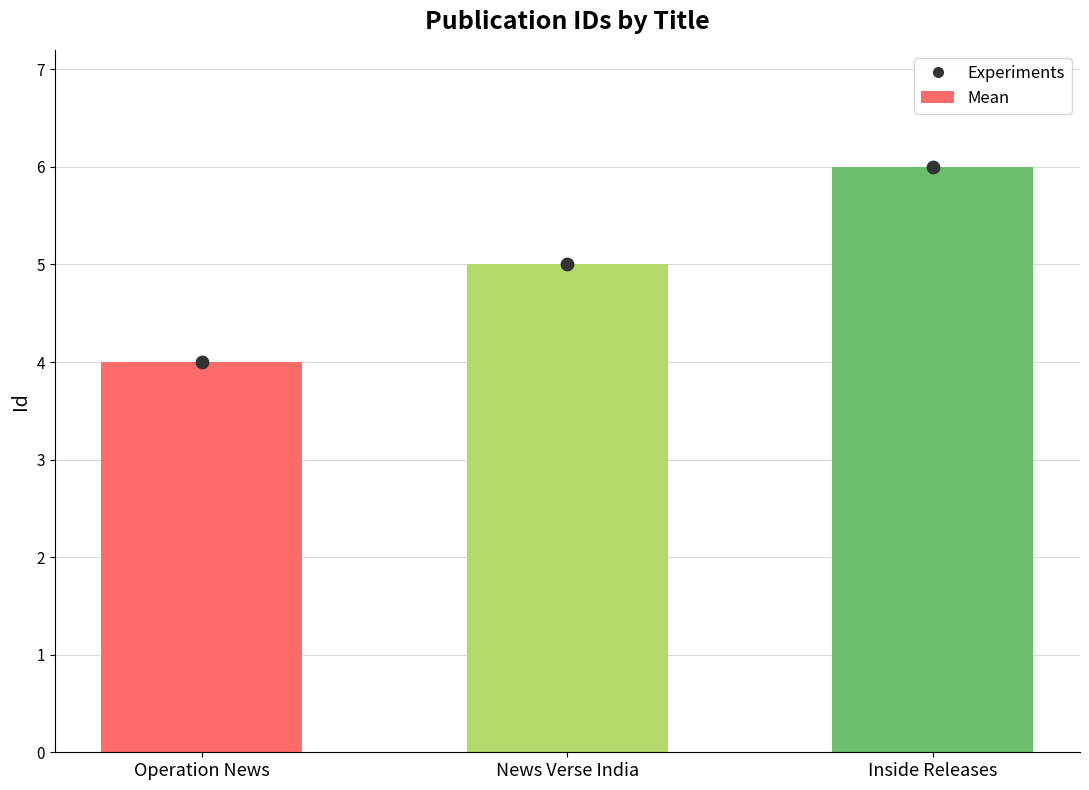

Between Operation News and News Verse India, which is larger?

News Verse India